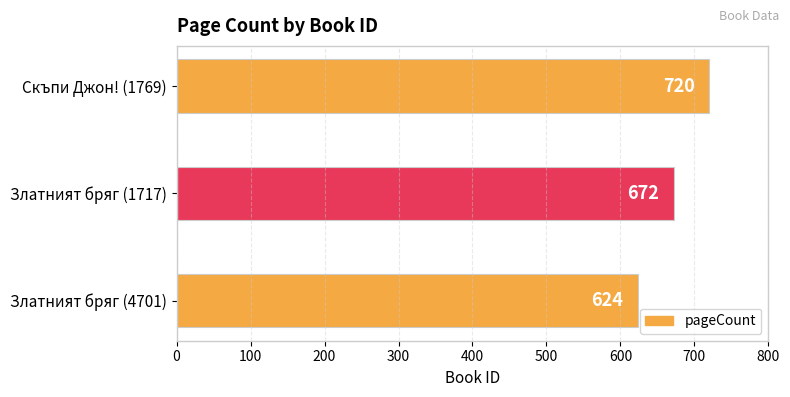

Reading top to bottom, what are all the values shown in this chart?

Скъпи Джон! (1769)=720	Златният бряг (1717)=672	Златният бряг (4701)=624